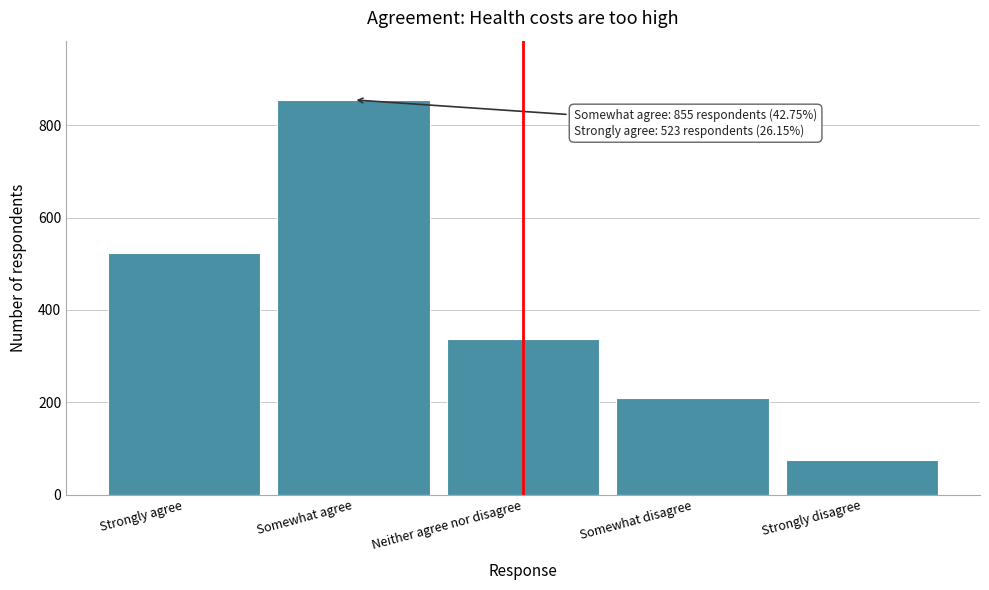

Reading right to left, extract all data points from this chart.

Strongly disagree=76	Somewhat disagree=209	Neither agree nor disagree=337	Somewhat agree=855	Strongly agree=523